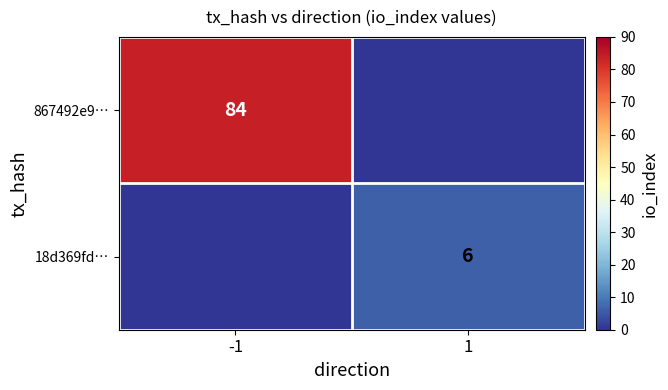

Is the value of 867492e9… at -1 greater than the value of 18d369fd… at 1?

Yes